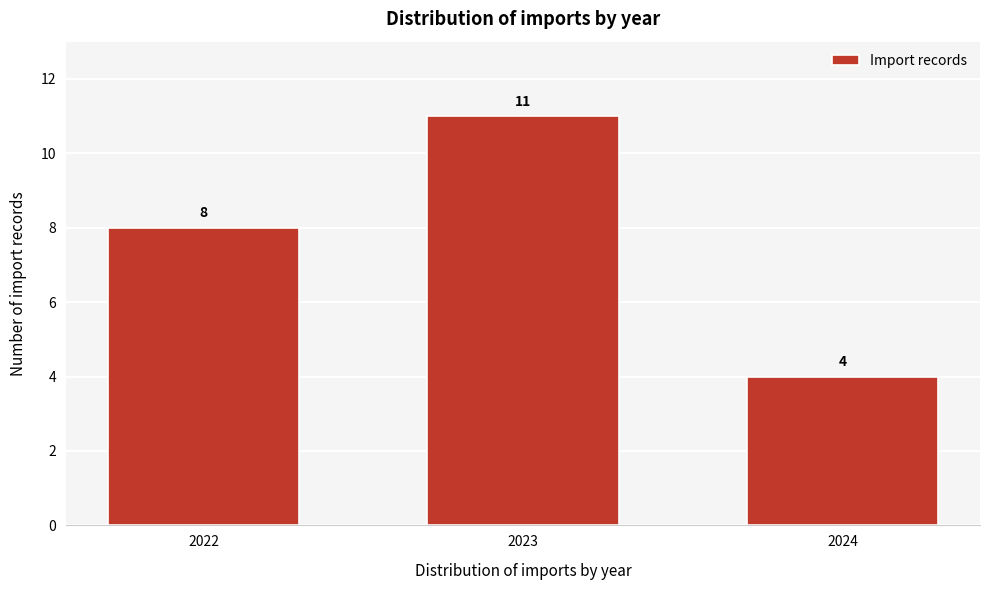

Reading right to left, transcribe all the data shown in this chart.

2024=4	2023=11	2022=8